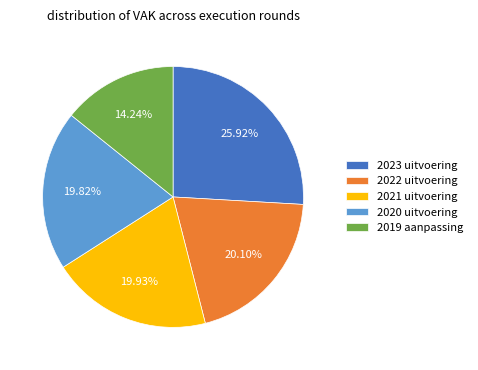

Approximately how many times larger is the value at 2022 uitvoering compared to 2021 uitvoering?

1.0